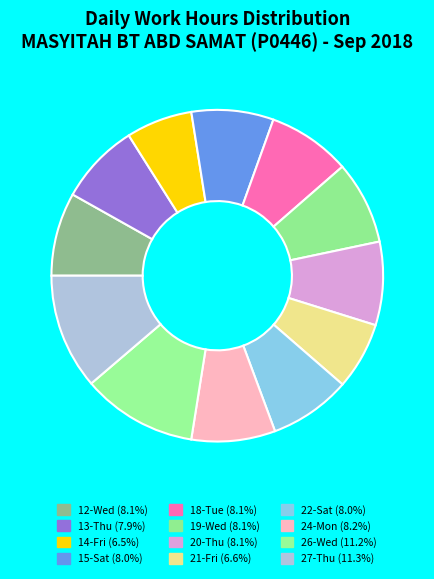

How many slices are in this pie chart?

12